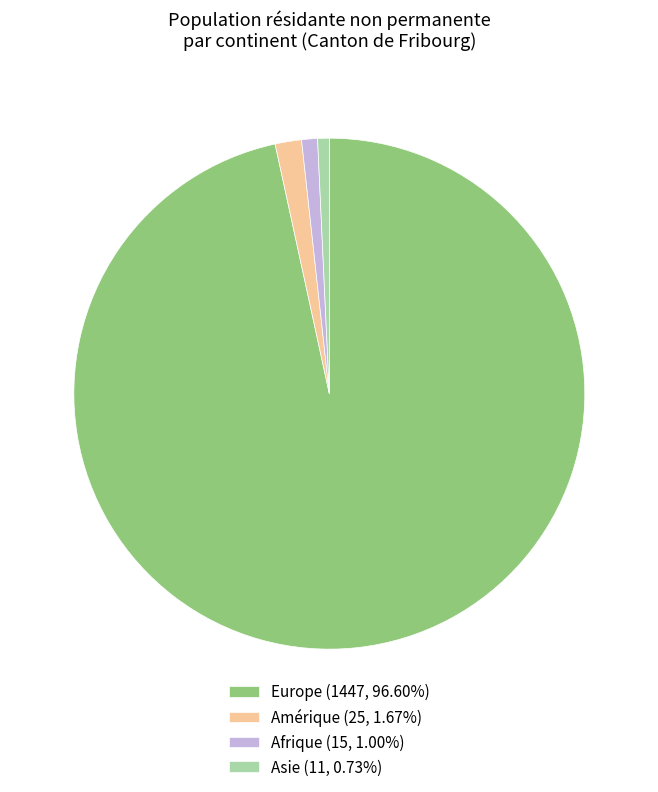

Is the sum of Asie (11, 0.73%) and Europe (1447, 96.60%) greater than half?

Yes